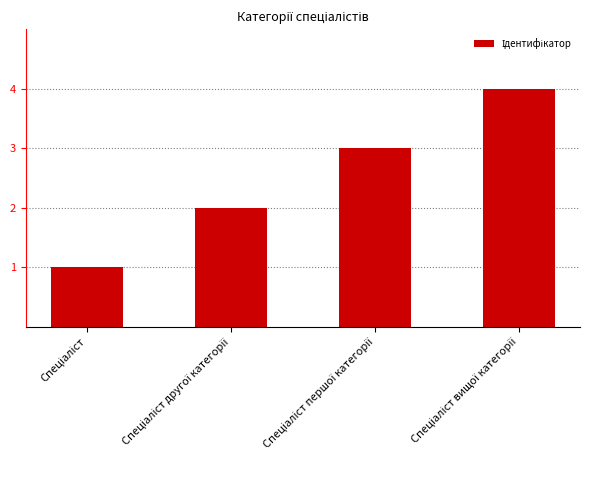

What is the maximum value shown in the chart?

4